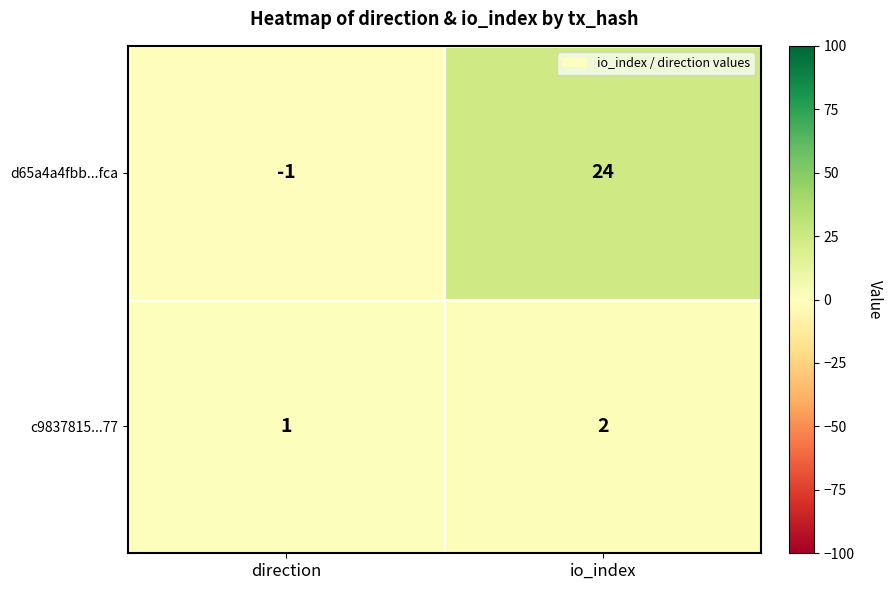

Which series has the largest total across all categories?

d65a4a4fbb...fca